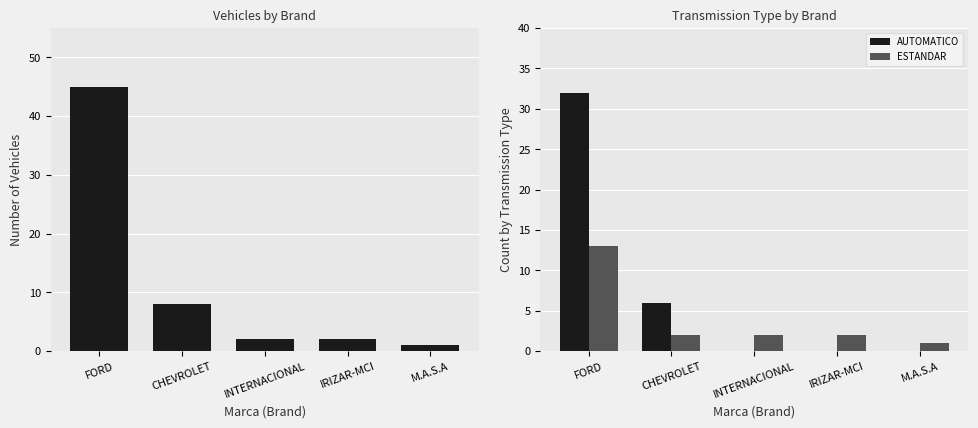

Which category has the highest value across all series?

FORD